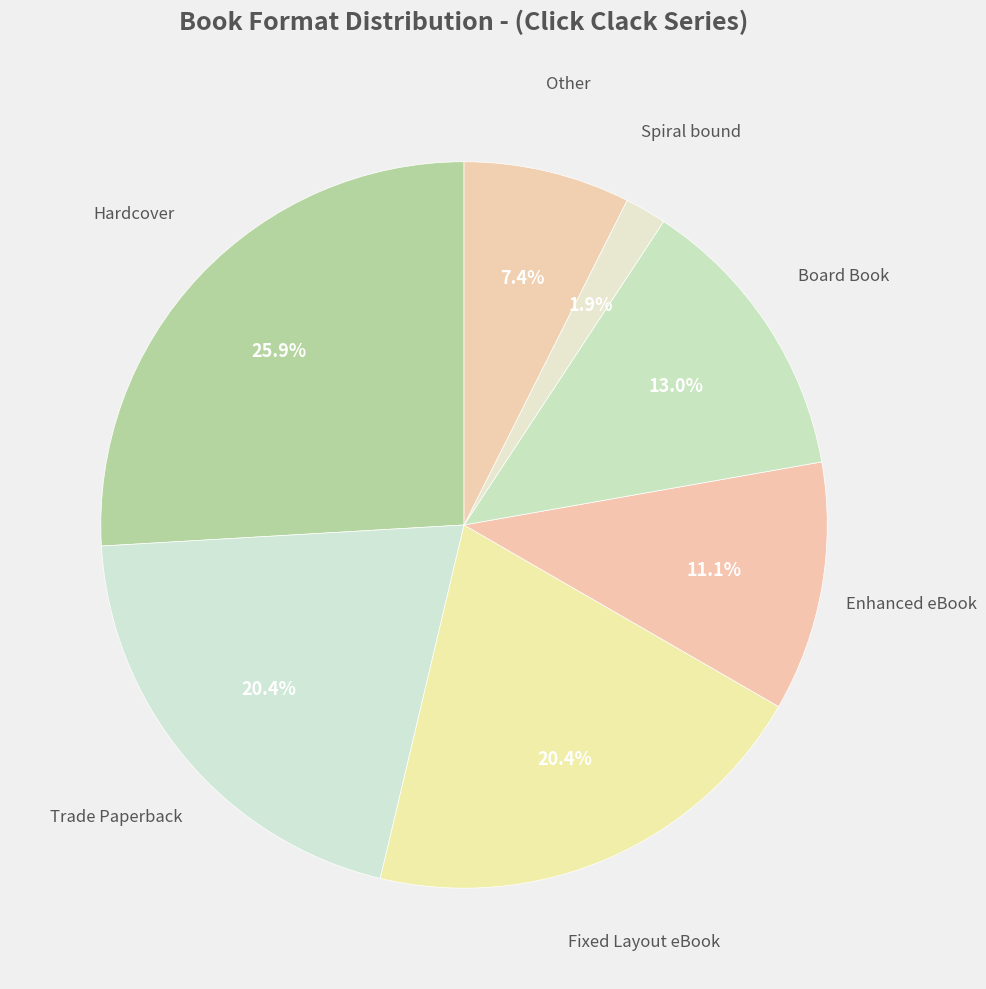

Is the sum of Trade Paperback and Fixed Layout eBook greater than half?

No